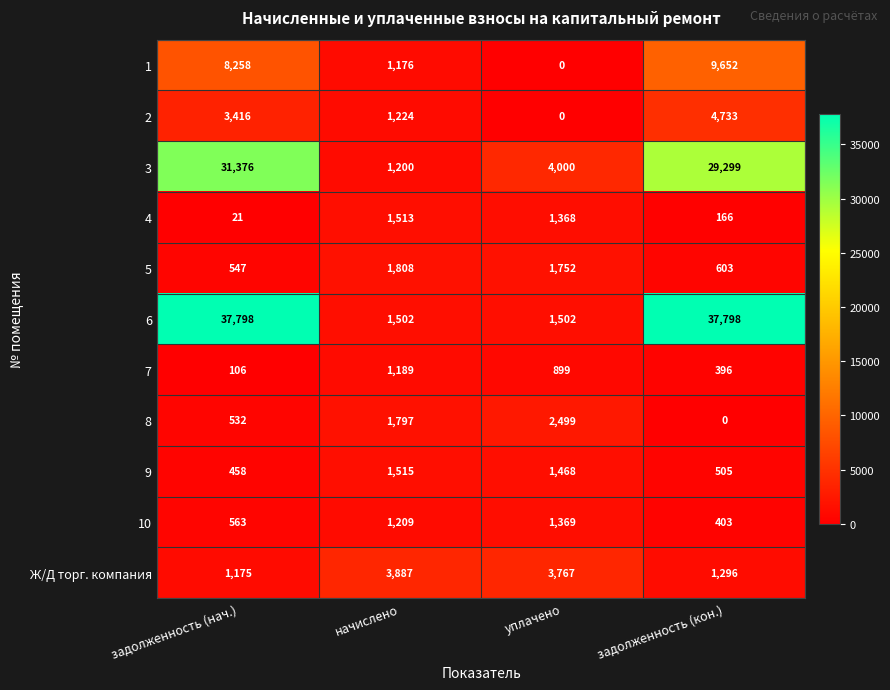

The 2 series shows 0 at уплачено. True or false?

True